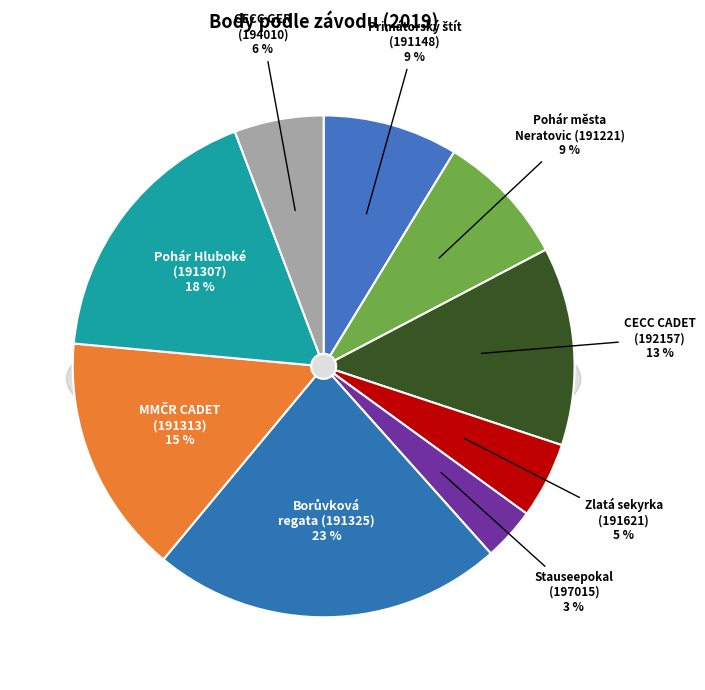

To the nearest percent, what percentage of the pie is Primátorský štít
(191148)?

9%